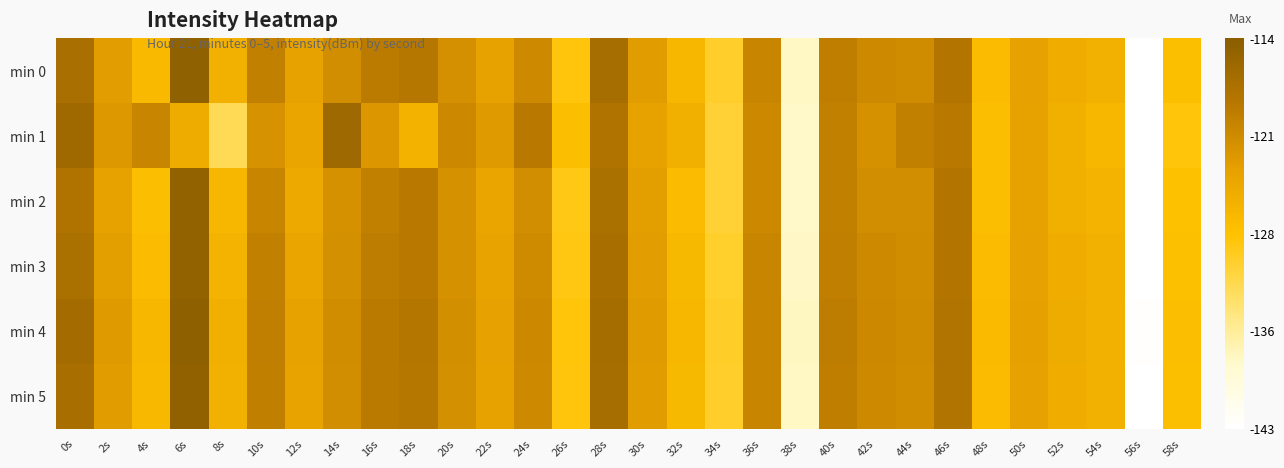

Which series has the largest total across all categories?

min 4